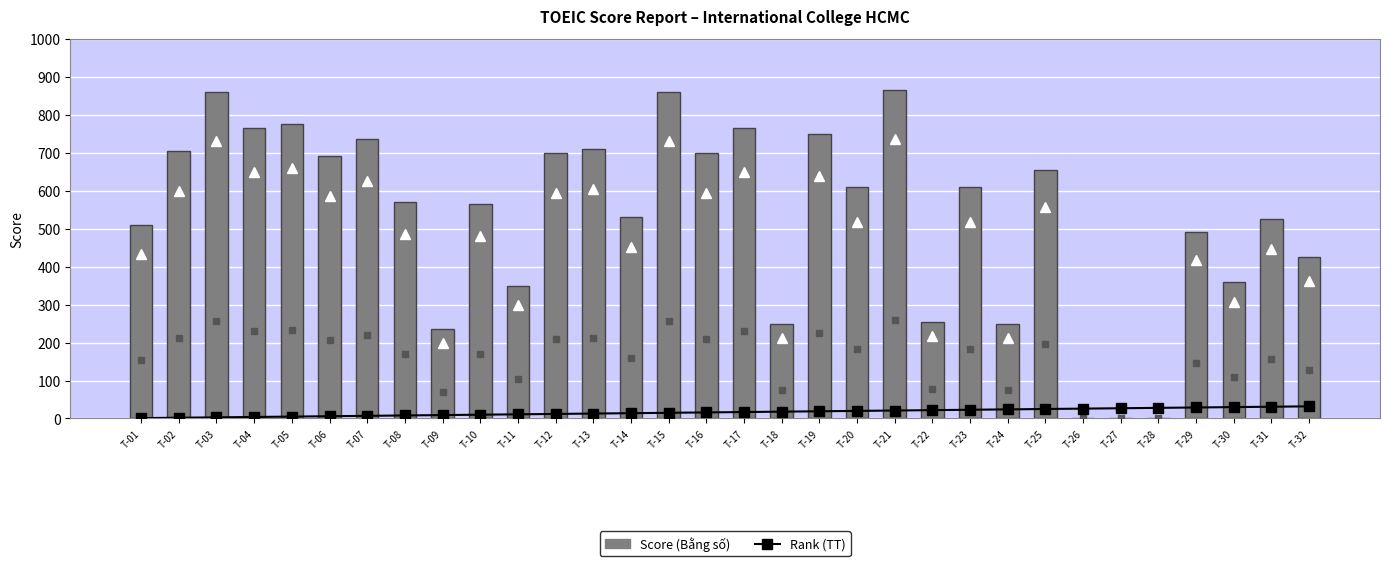

How many data points does each series have?

32